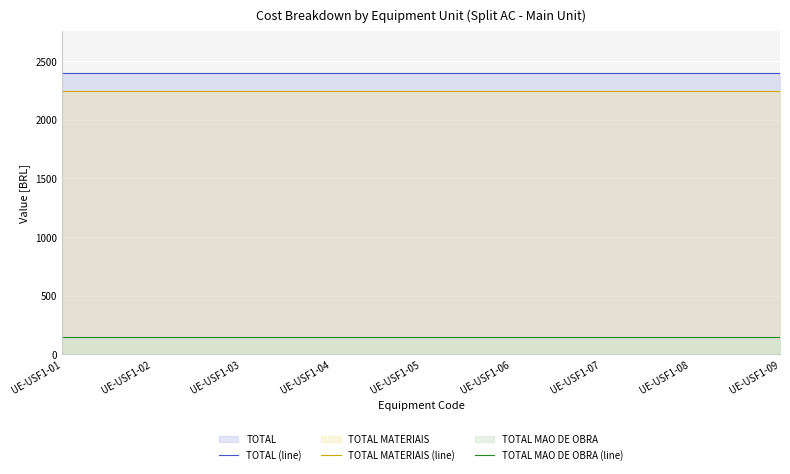

What is the spread (max minus min) of values at UE-USF1-04?

2250